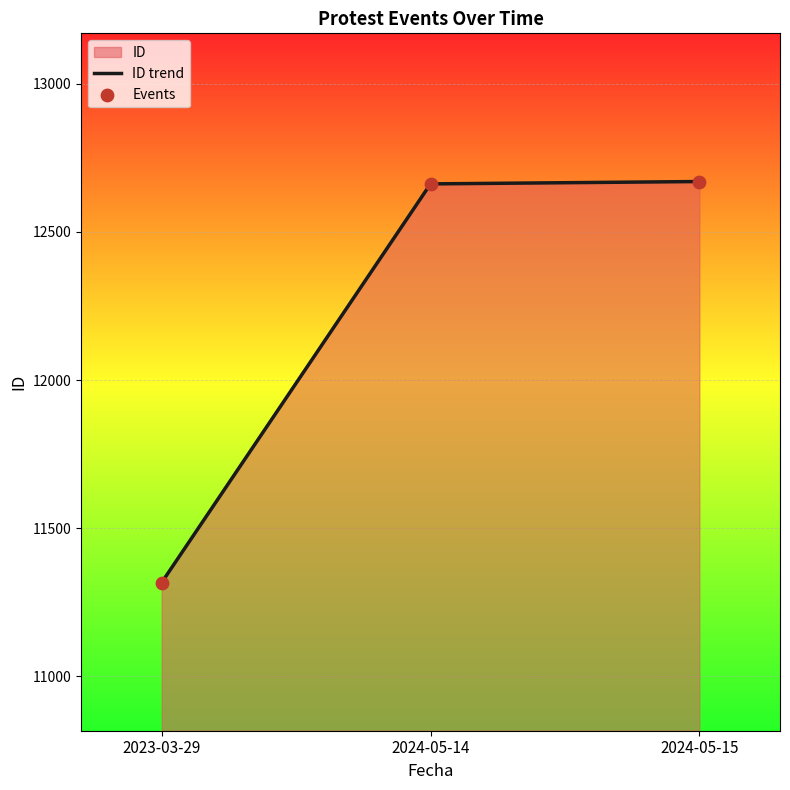

At which label is the value closest to 11993?

2024-05-14